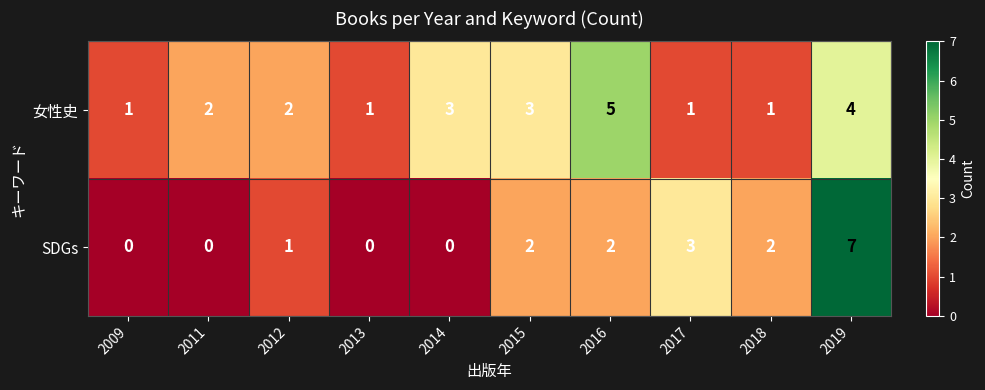

What is the difference between the second highest and minimum values in the SDGs series?

3